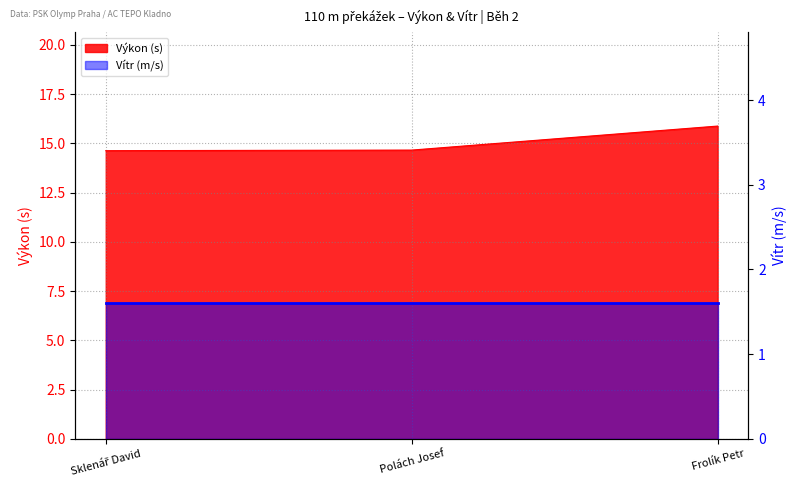

List the labels in order of value, smallest first.

Sklenář David, Polách Josef, Frolík Petr